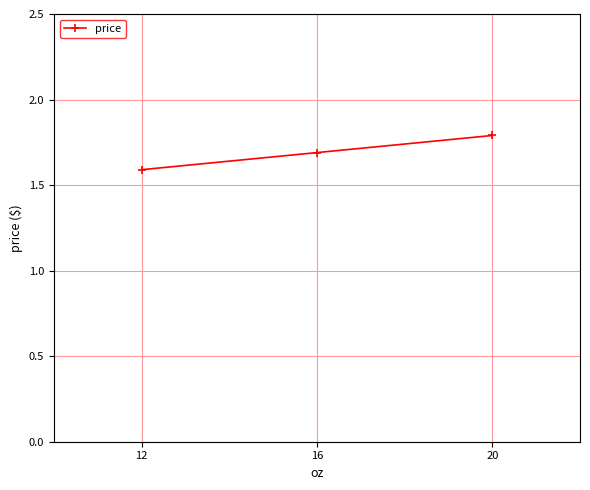

True or false: the data shows 0.4 at 20.

False